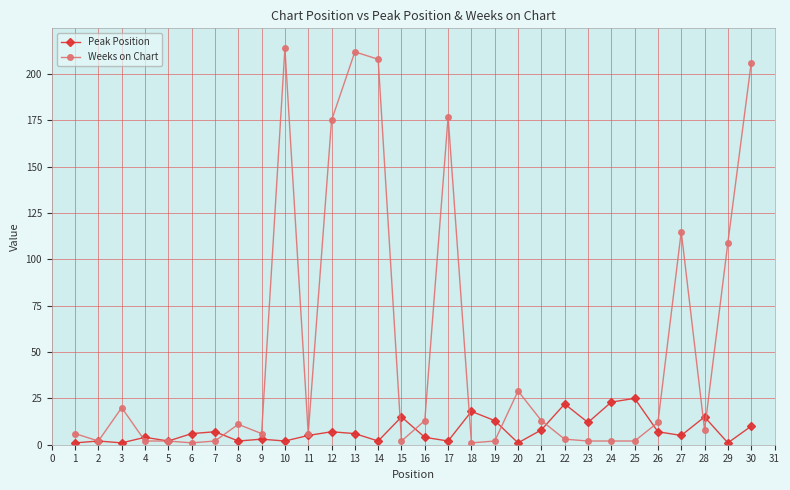

The value of Weeks on Chart at 29 is 109. True or false?

True